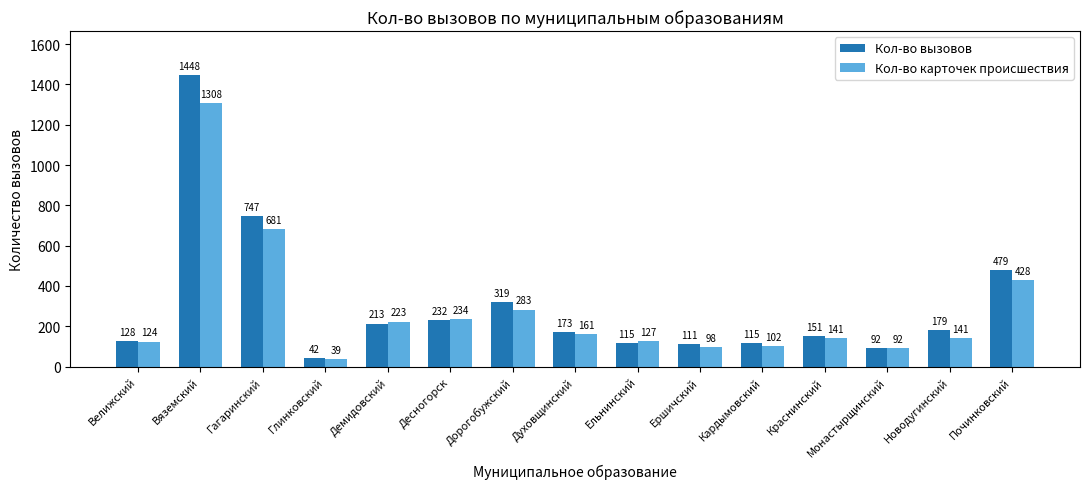

The value of Кол-во вызовов at Ельнинский is 115. True or false?

True